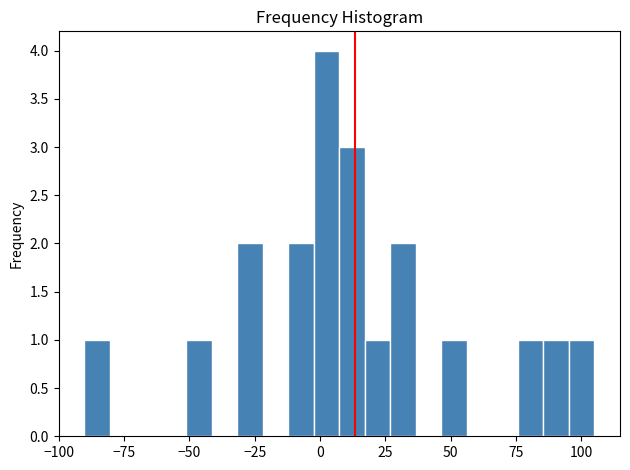

Around what value on the x-axis is the tallest bar? Give the approximate position of its centre, as read against the axis.

0